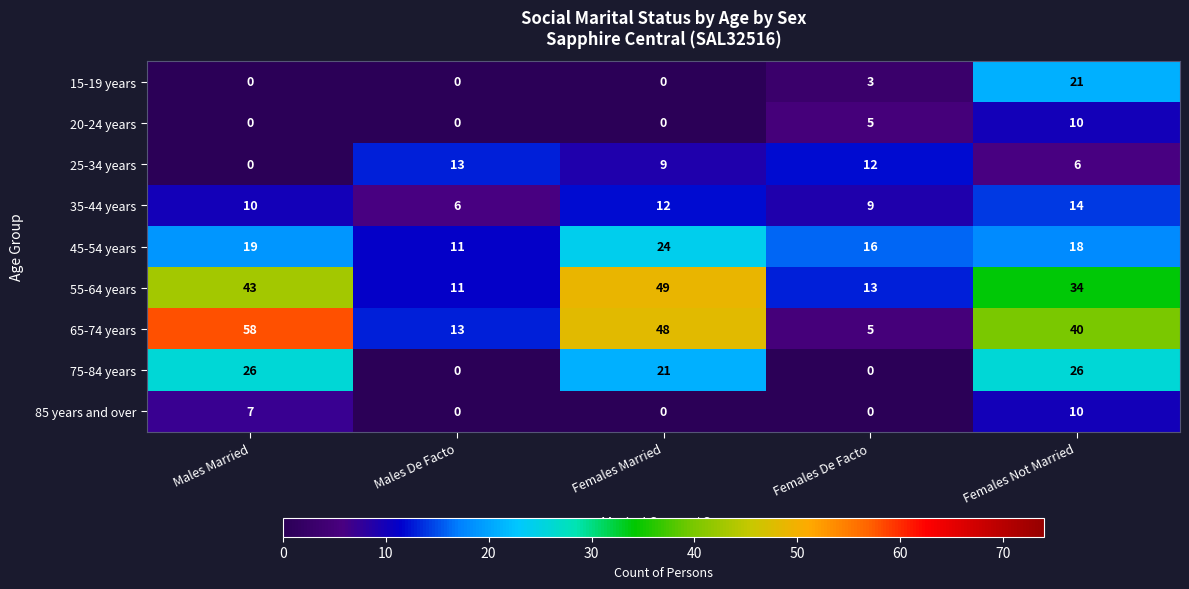

Which series has the widest spread of values?

65-74 years